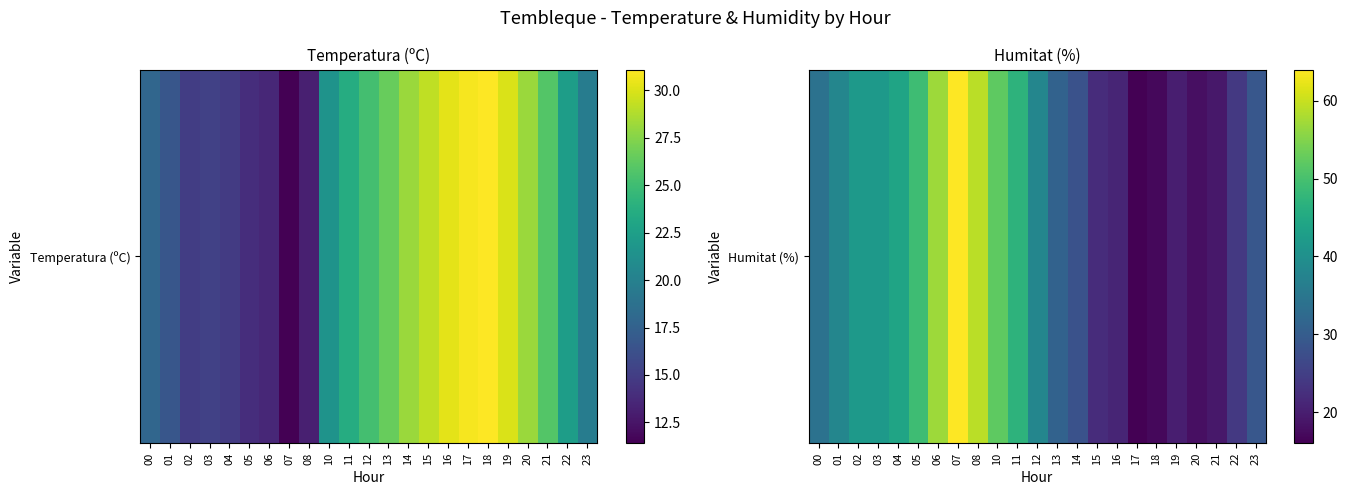

What is the difference between the values at 04 and 18?

27